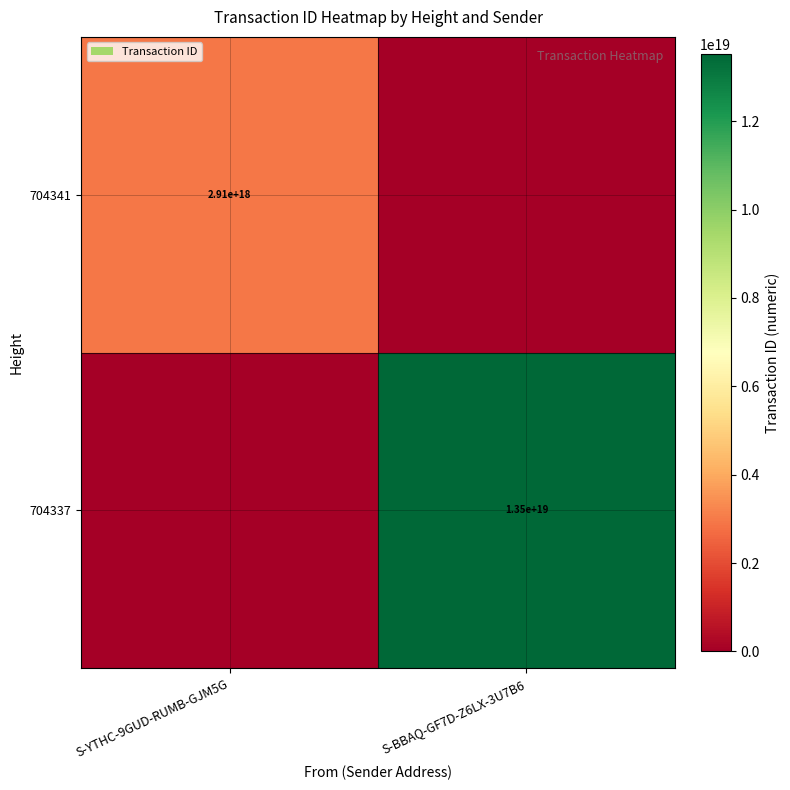

The value of 704337 at S-BBAQ-GF7D-Z6LX-3U7B6 is 3063652852307610624. True or false?

False